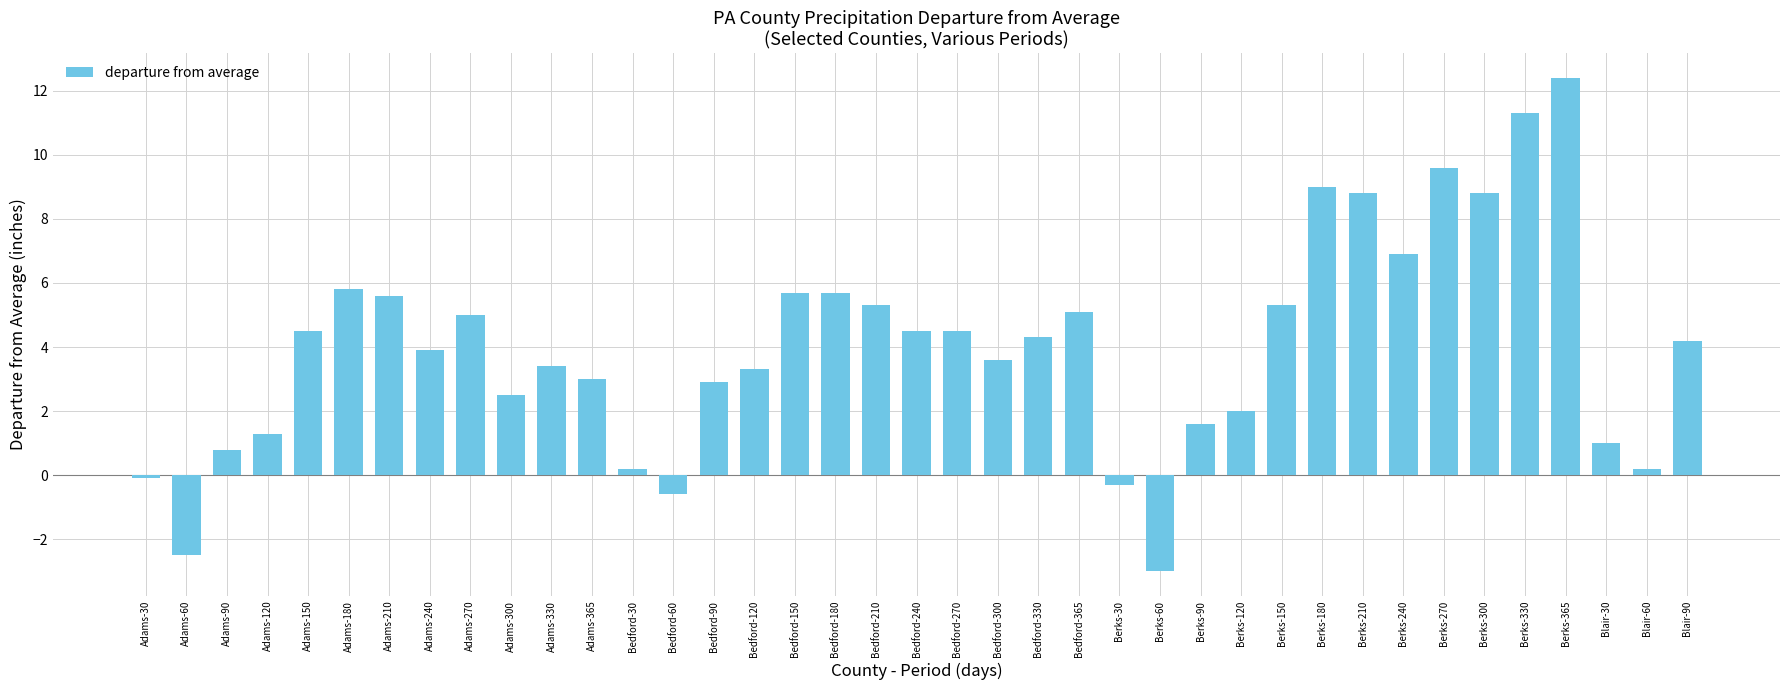

What is the smallest value displayed?

-3.0